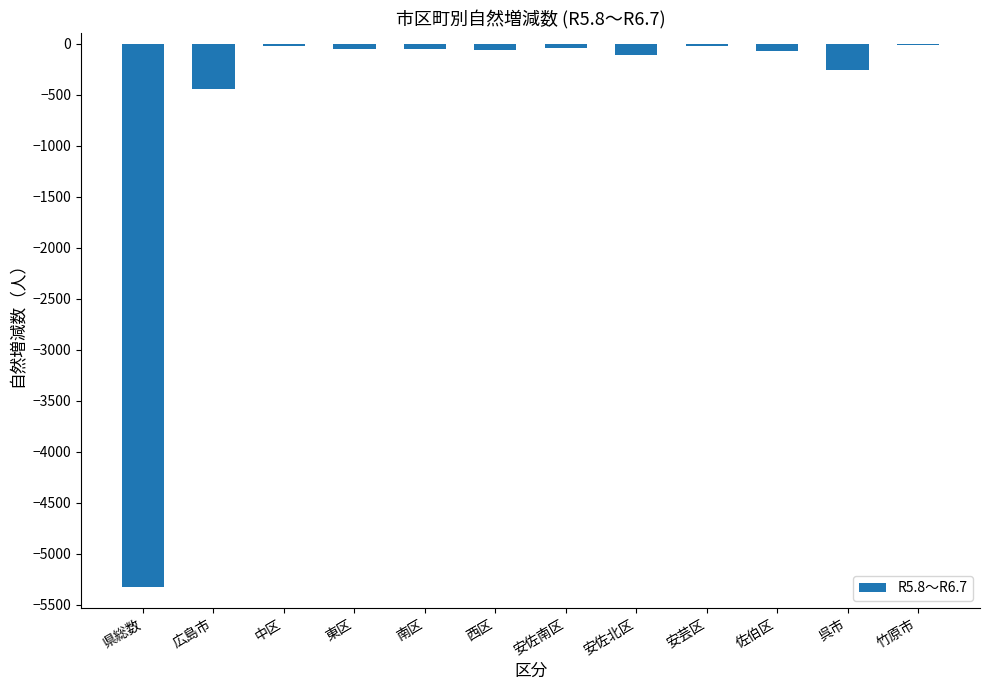

What is the sum of all values?

-6502